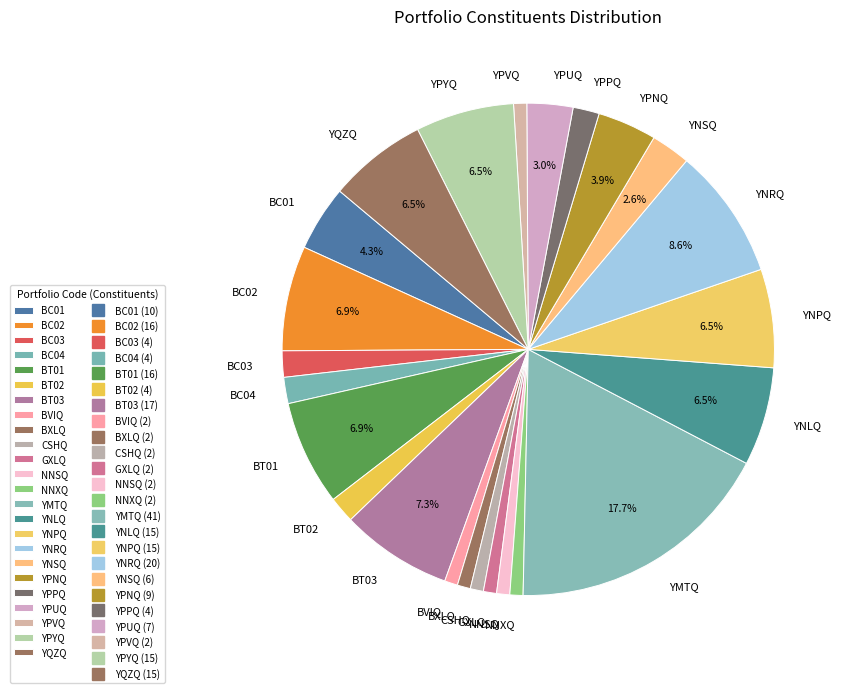

Does BT02 account for over 50% of the chart?

No